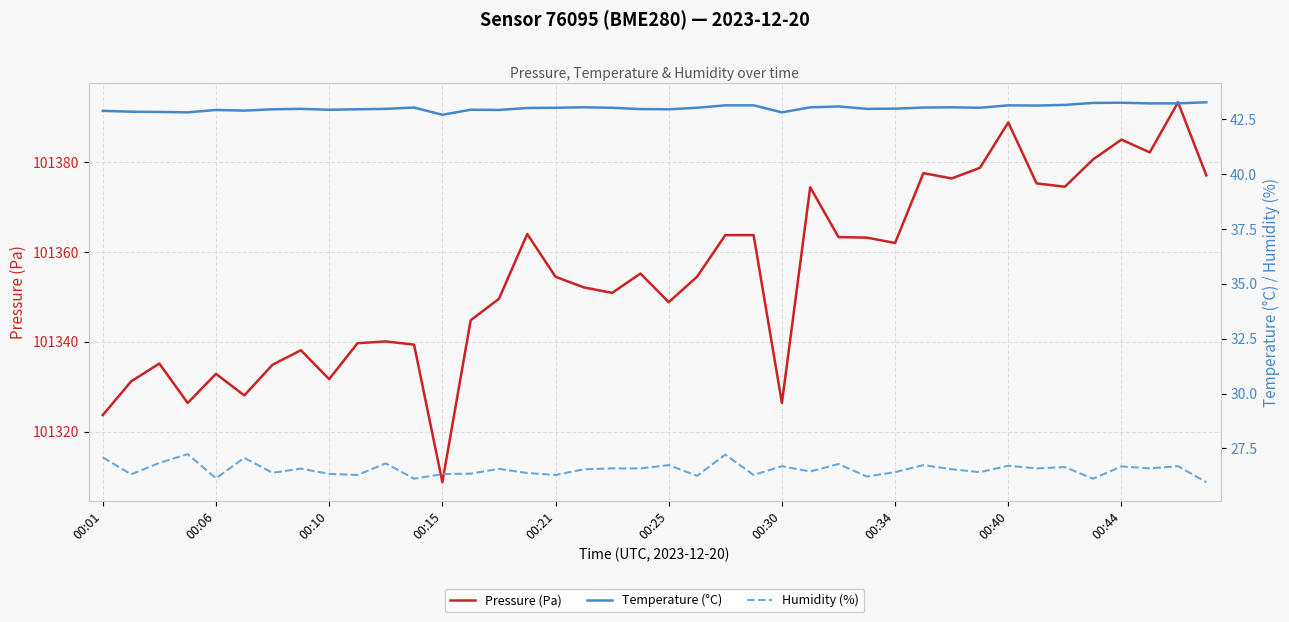

True or false: Pressure (Pa) and Temperature (°C) cross at least once.

False